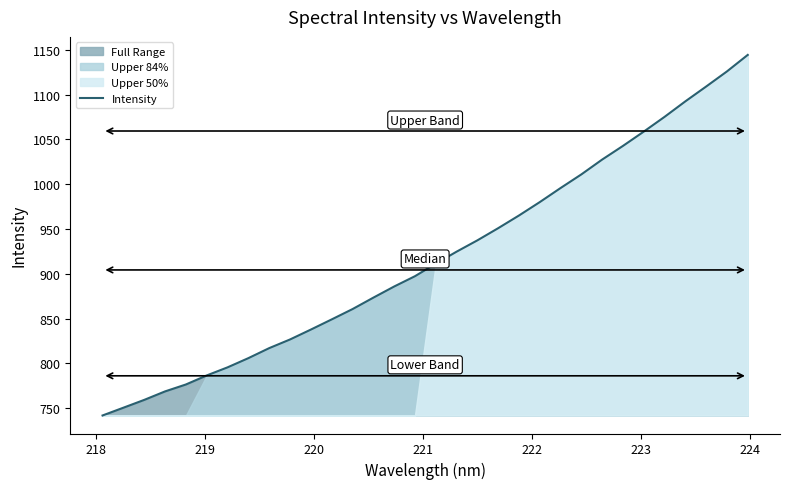

What is the lowest value of the Intensity series?

742.0